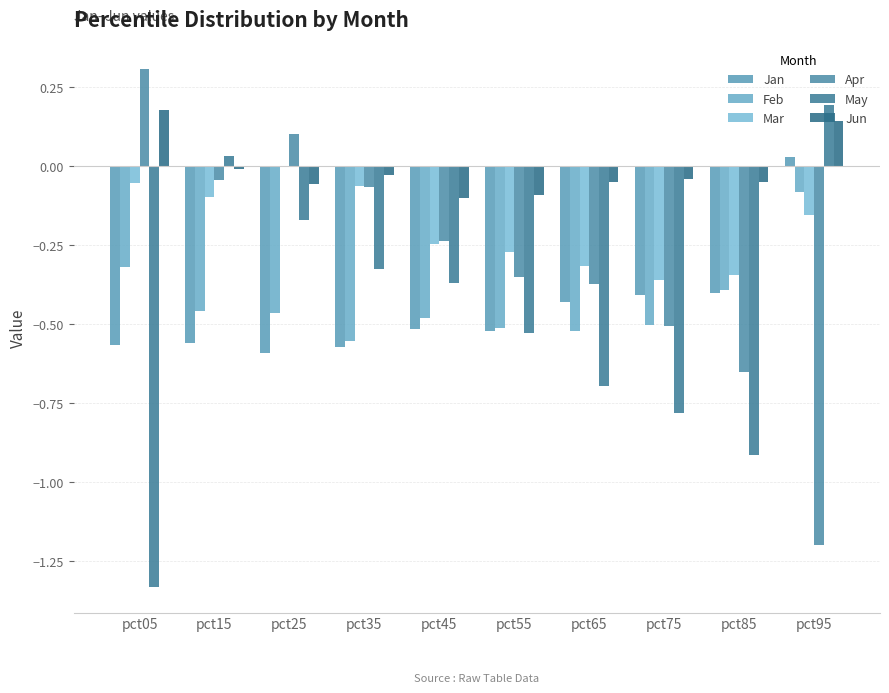

What is the difference between the maximum and minimum values in the Jan series?

0.6